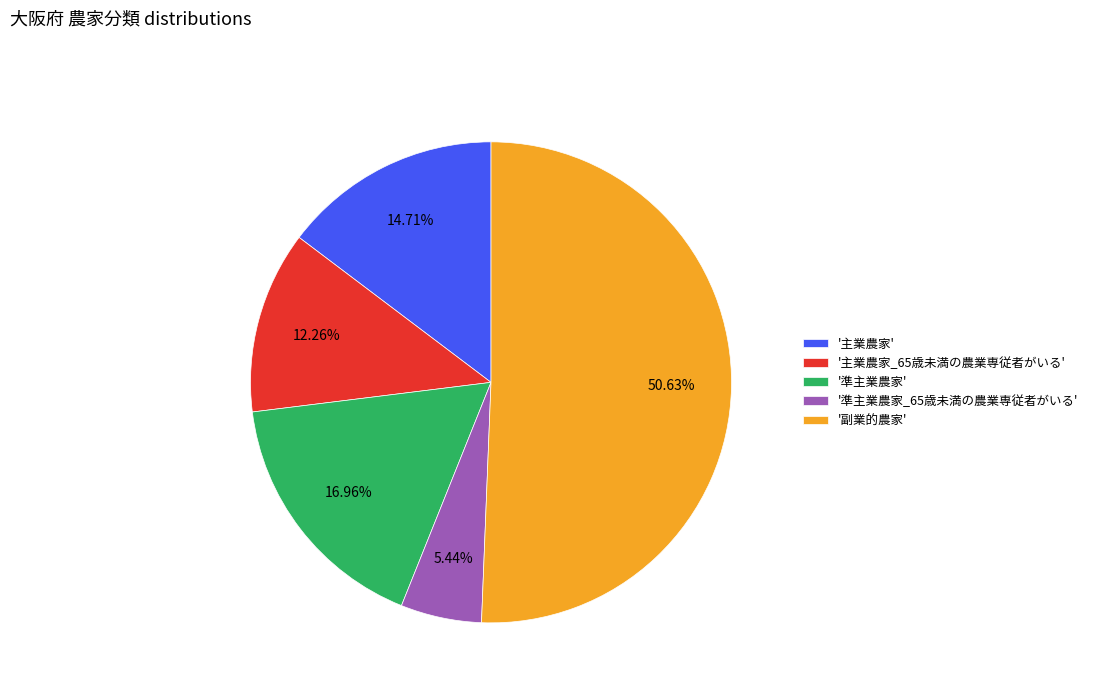

Count the number of slices in the pie.

5